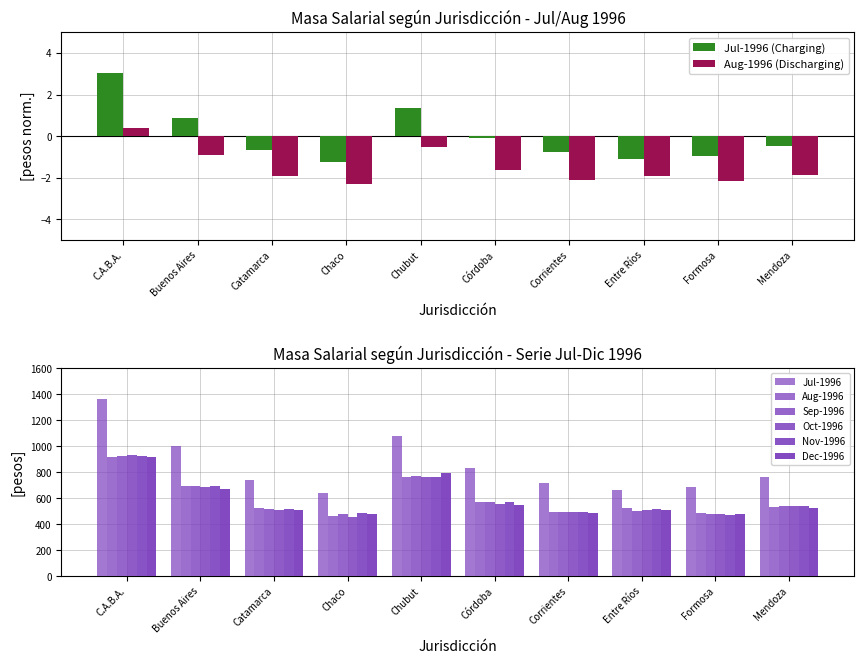

True or false: col_4_1996_10 has a value of 934.2 at C.A.B.A..

True